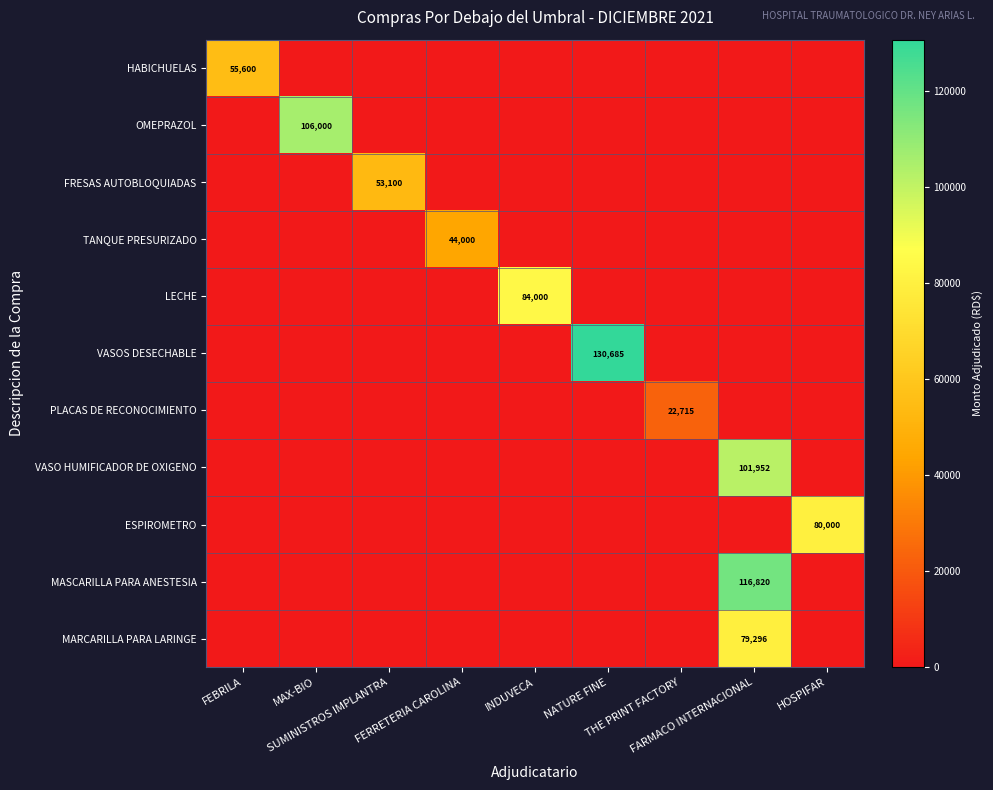

The value of ESPIROMETRO at THE PRINT FACTORY is -39898. True or false?

False